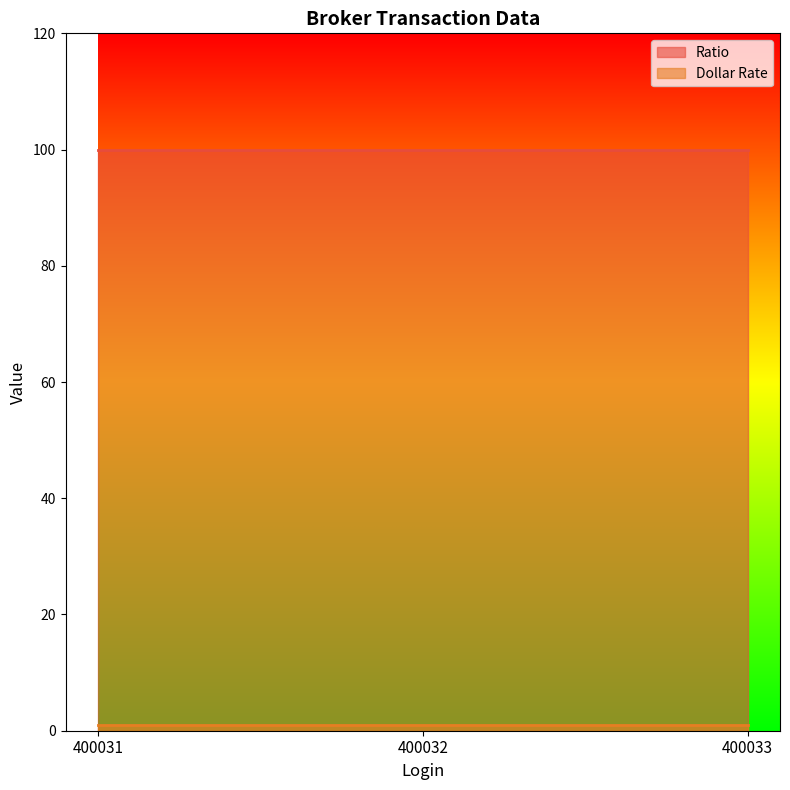

List the labels in order of Ratio value, smallest first.

400031, 400032, 400033